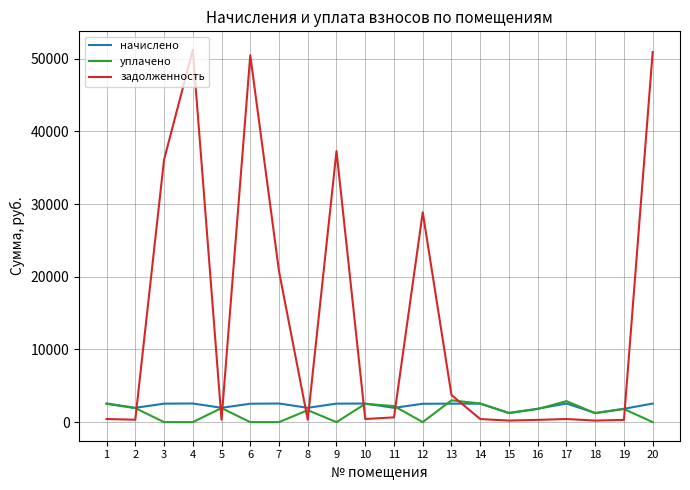

Where do начислено and задолженность first cross each other?

2 and 3